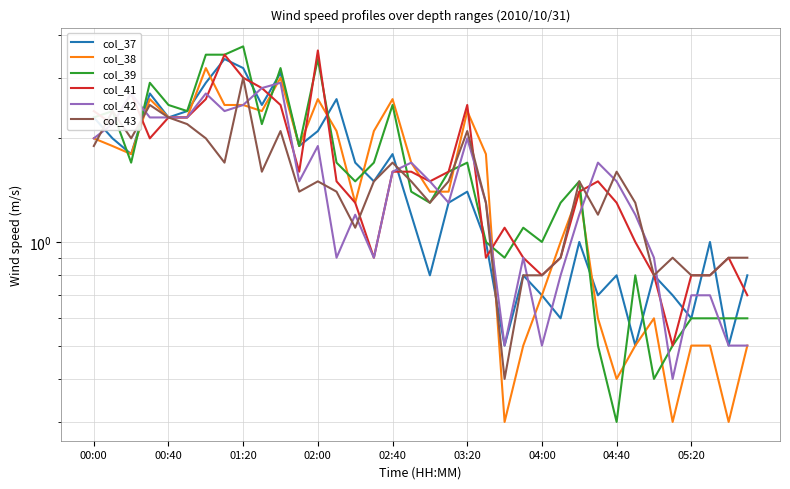

What is the difference between the col_41 values at 35 and 00:40?

1.5